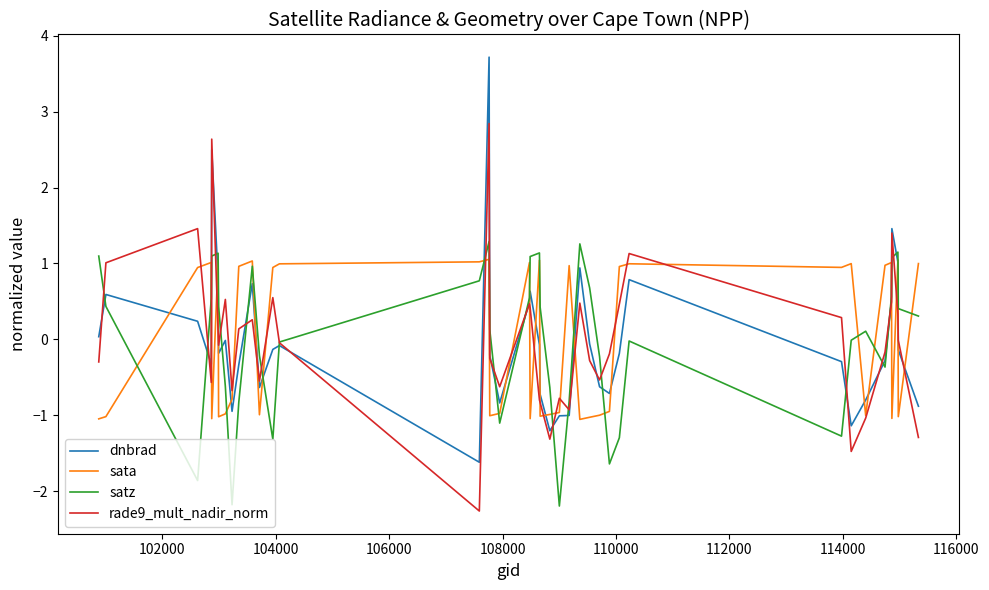

What is the highest value of the sata series?

1.1